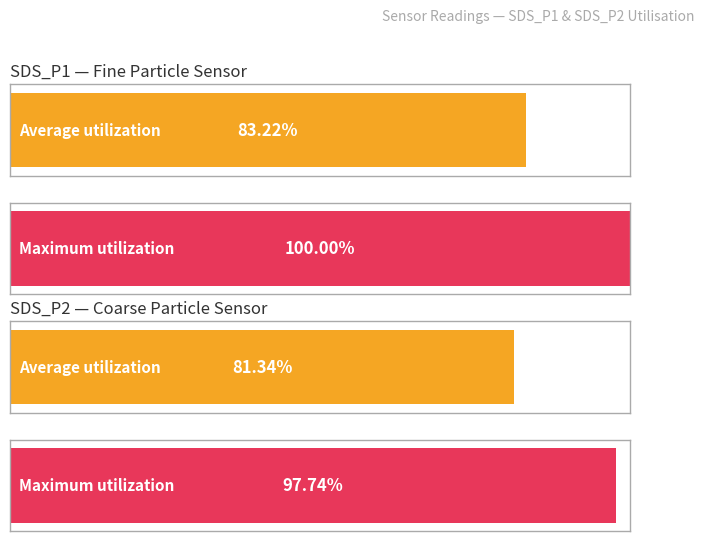

How many bars are there in total?

4